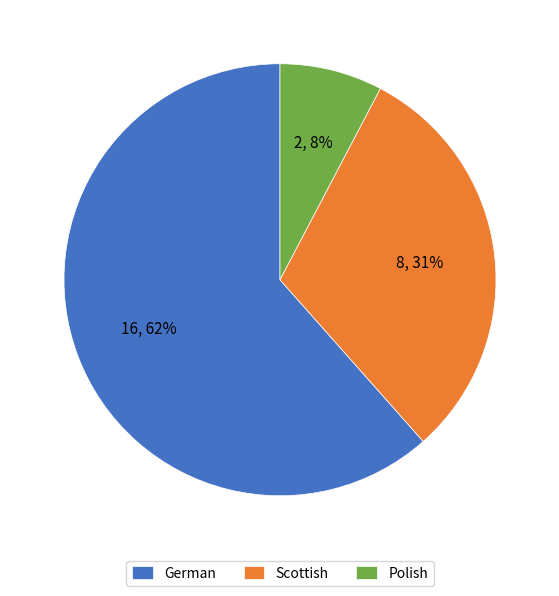

True or false: German accounts for 72% of the total.

False